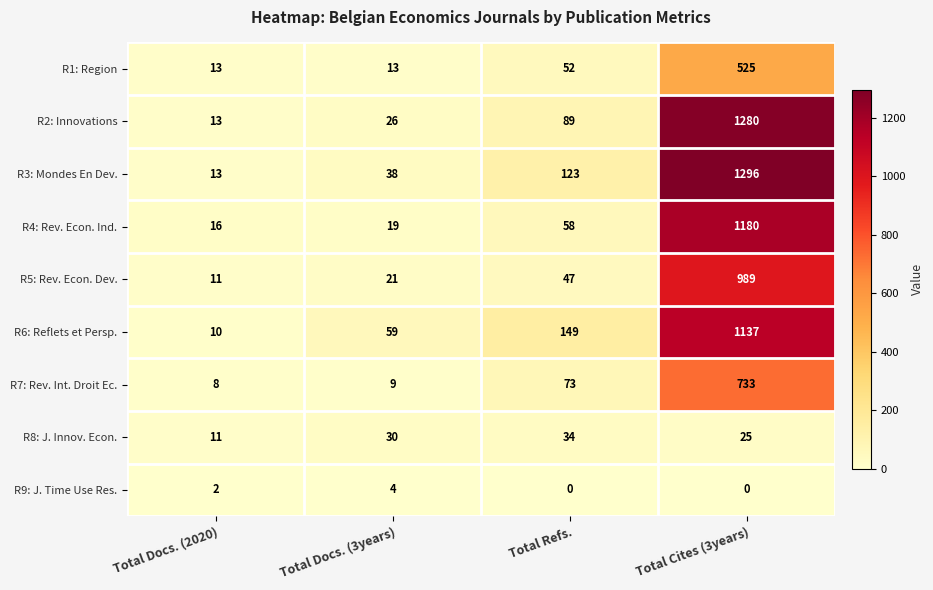

What is the difference between the highest and lowest values at Total Docs. (3years)?

55